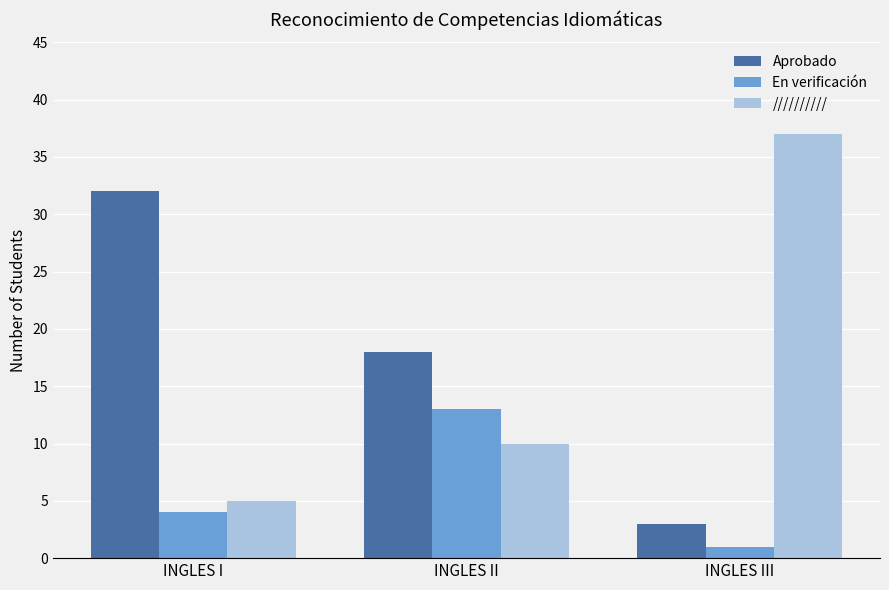

Which category has the lowest value in the En verificación series?

INGLES III